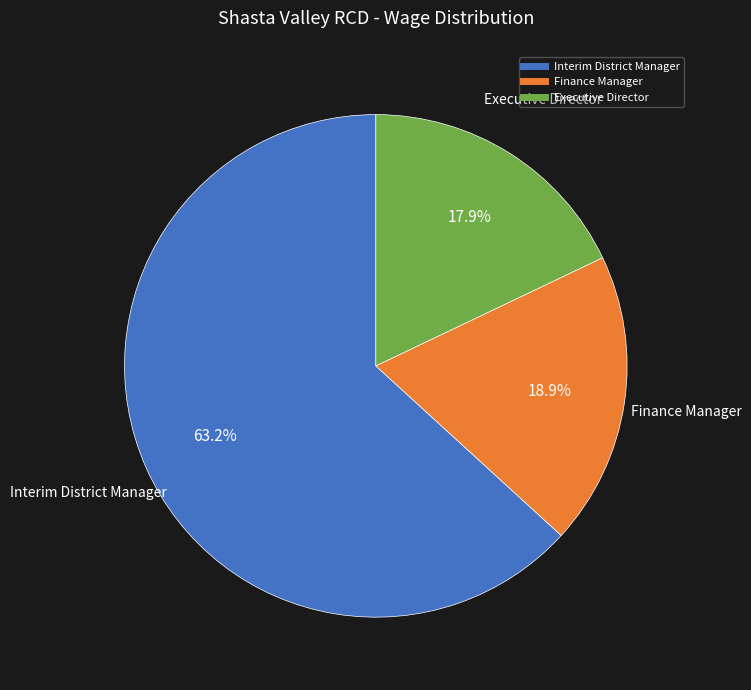

To the nearest percent, what is the average slice percentage?

33%